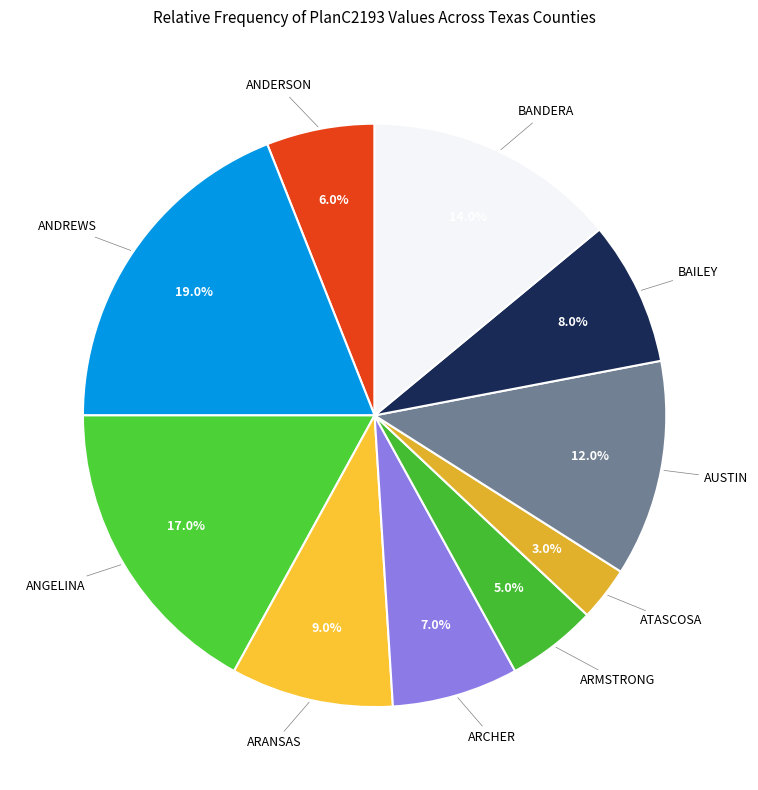

Which slice is the smallest?

PlanC2193=3 (ATASCOSA)